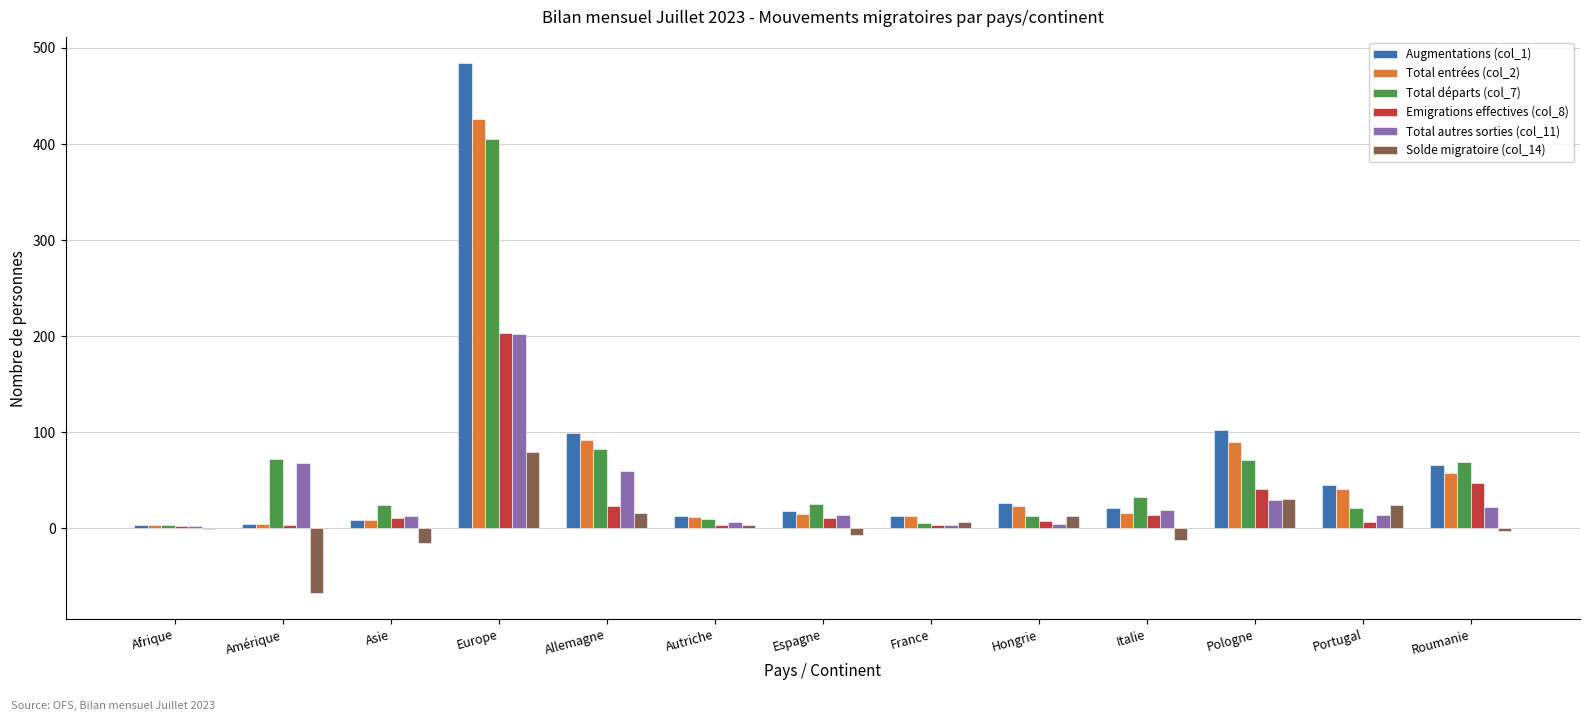

At which label is Total départs (col_7) closest to 204?

Allemagne